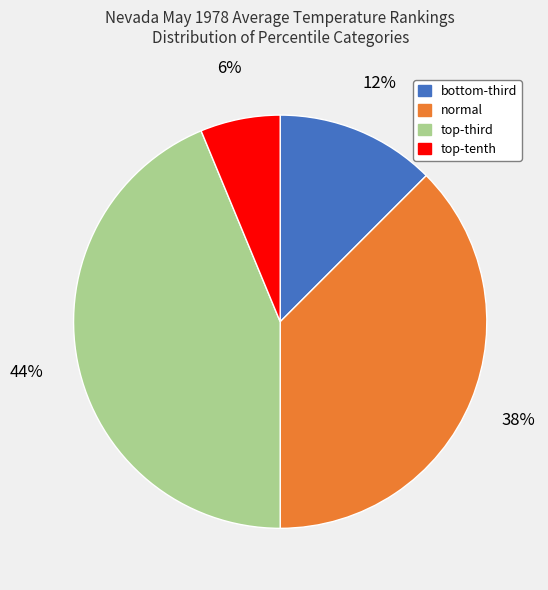

Is it true that normal is 38% of the pie?

True